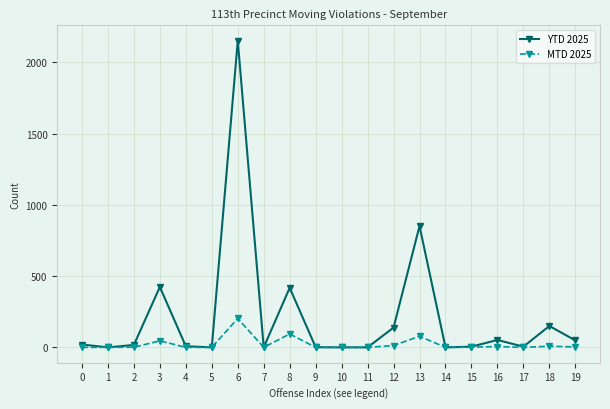

True or false: MTD 2025 has more than 1 points higher than both neighbors.

True